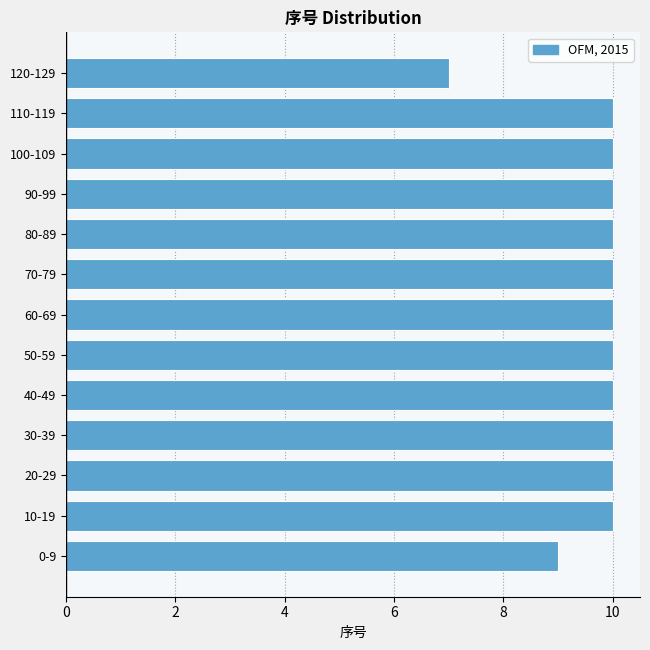

Reading bottom to top, extract all data points from this chart.

9	10	10	10	10	10	10	10	10	10	10	10	7